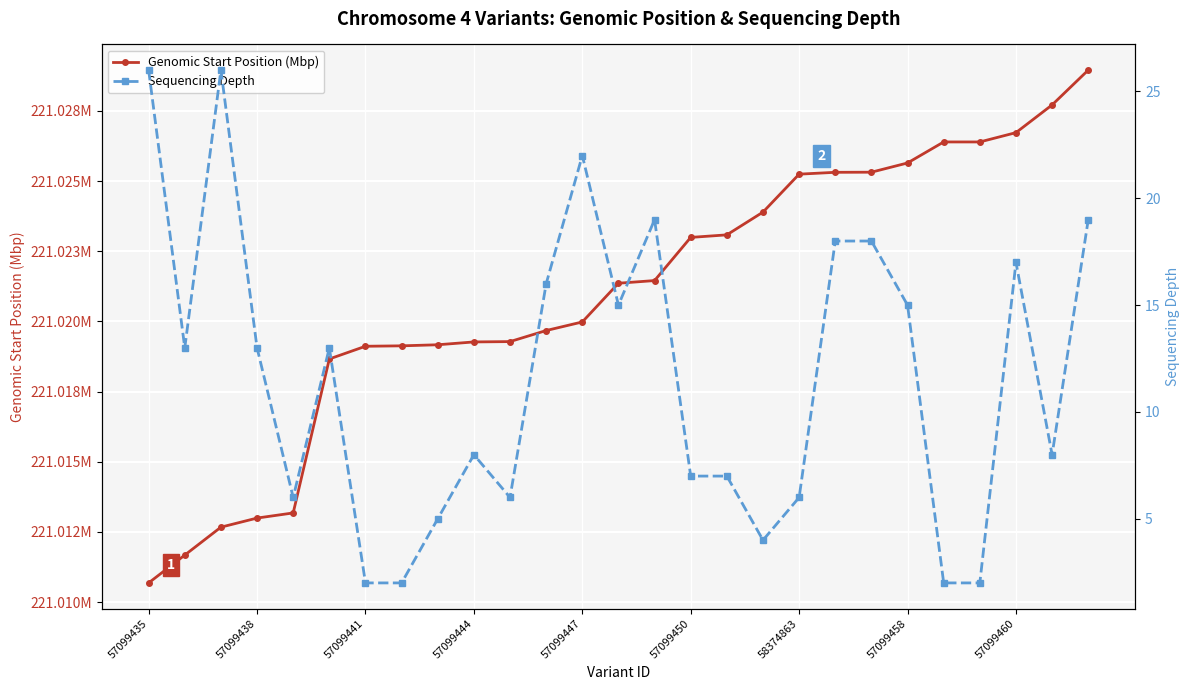

How many data points does each series have?

27